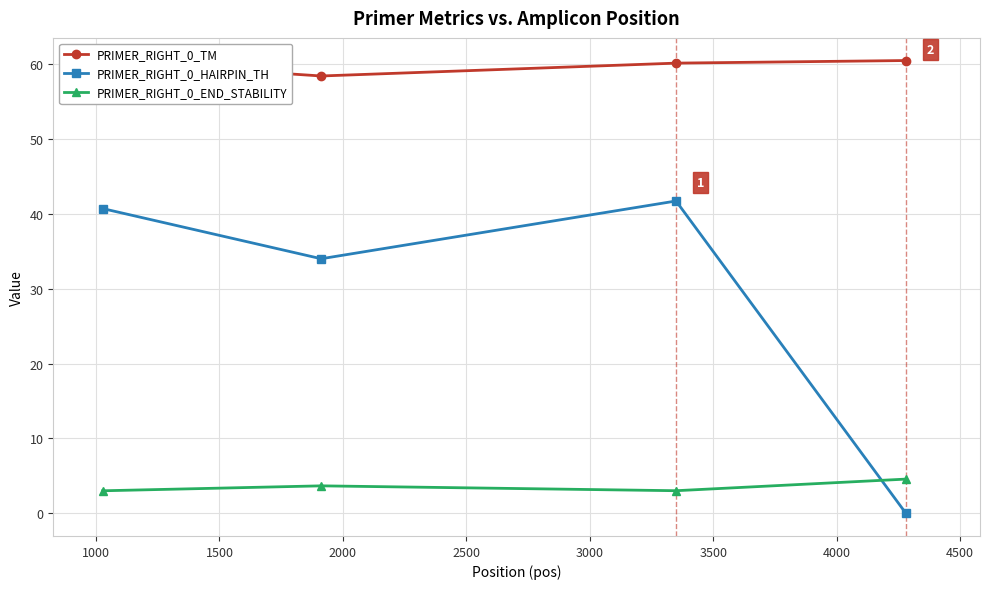

Rank the series by their maximum value, from highest to lowest.

PRIMER_RIGHT_0_TM, PRIMER_RIGHT_0_HAIRPIN_TH, PRIMER_RIGHT_0_END_STABILITY